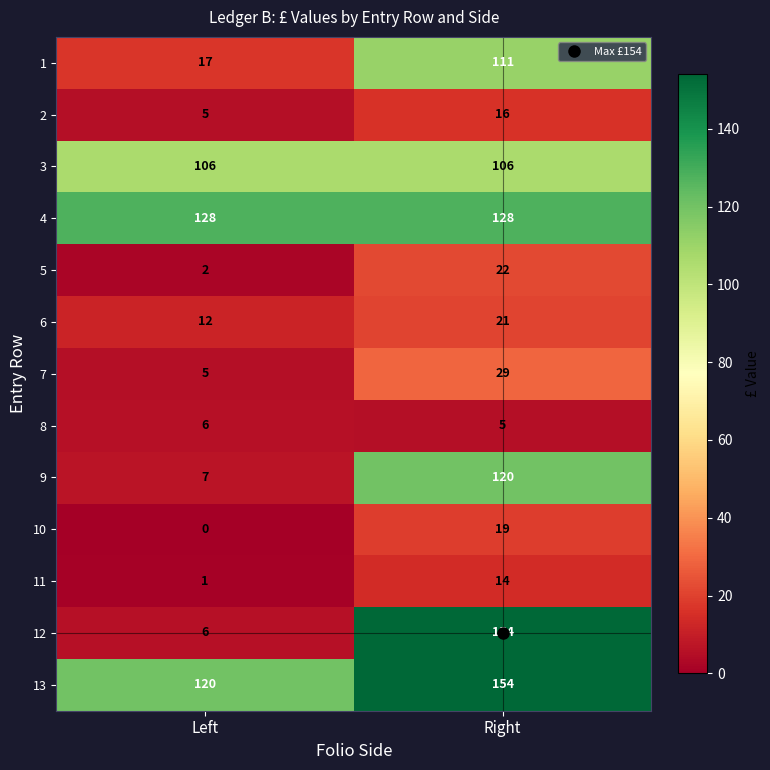

Which category has the lowest value across all series?

Left